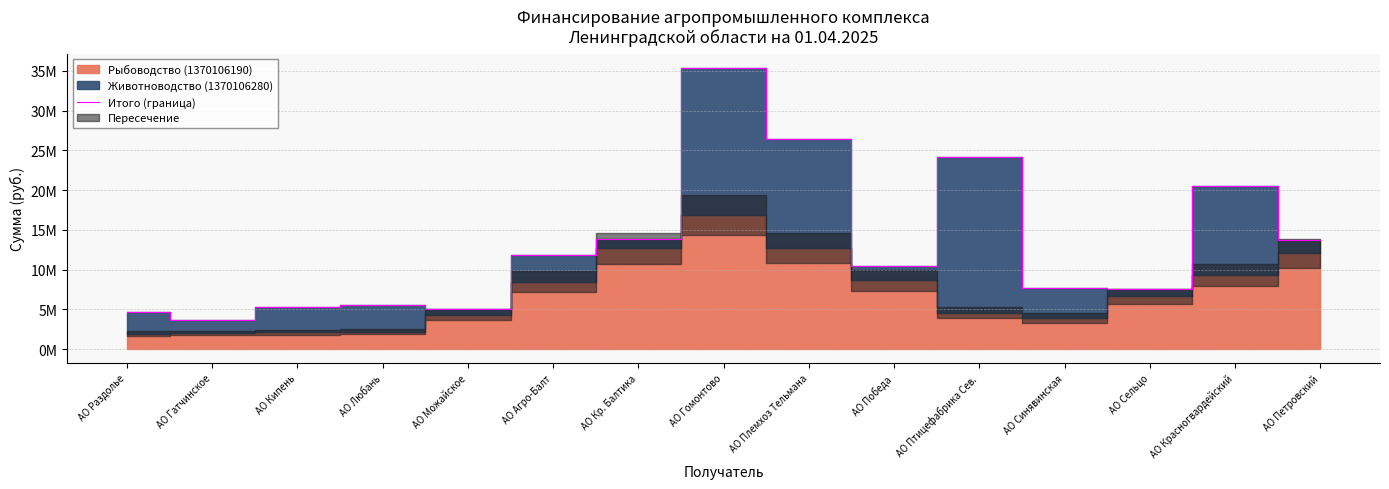

How many lines are shown in the chart?

1